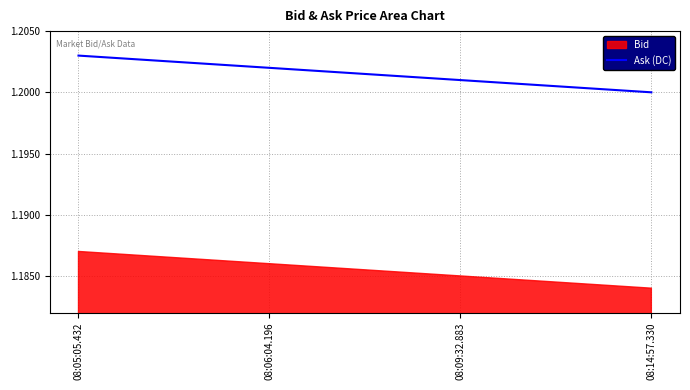

How many lines are shown in the chart?

1